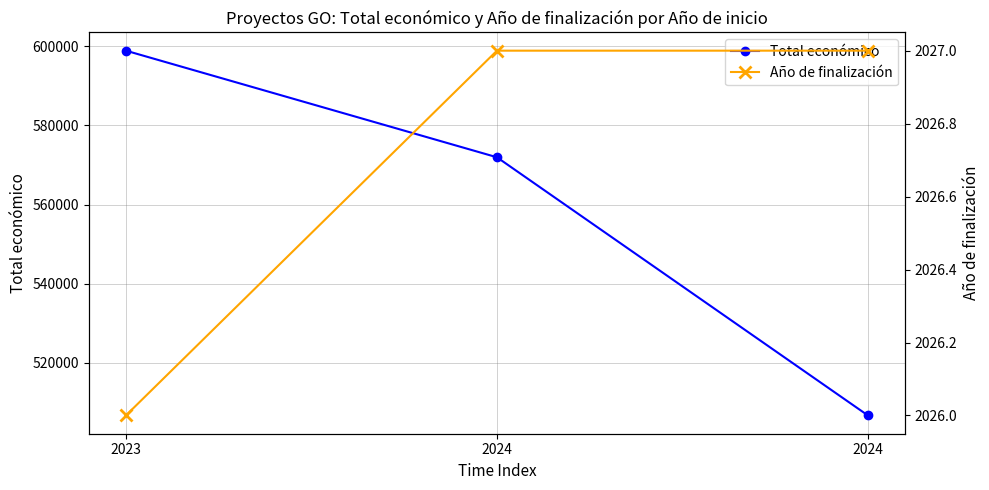

At which label does Total económico reach its peak?

2023